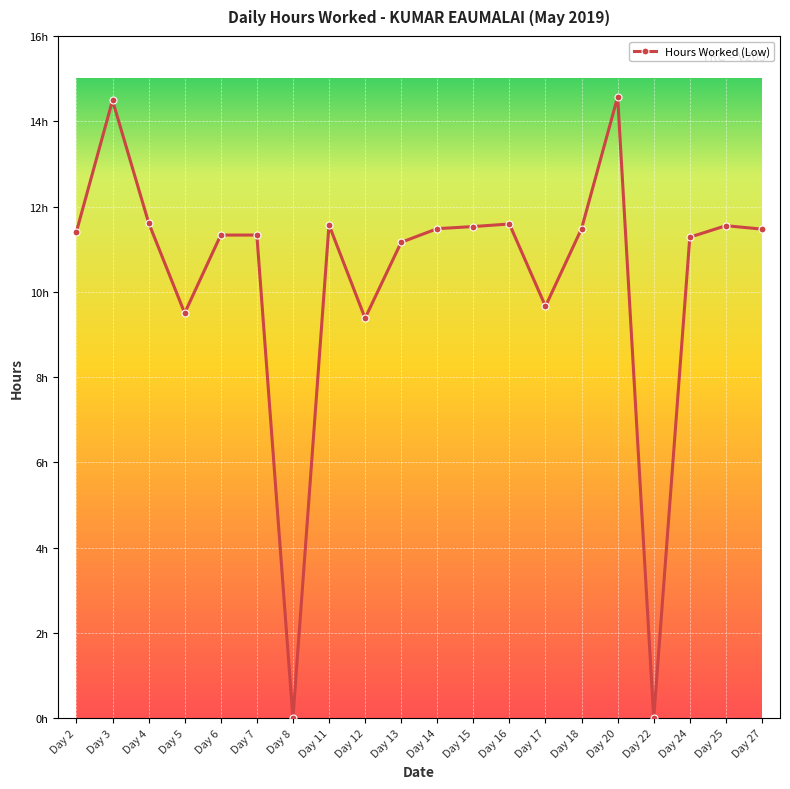

What is the greatest value displayed?

14.6